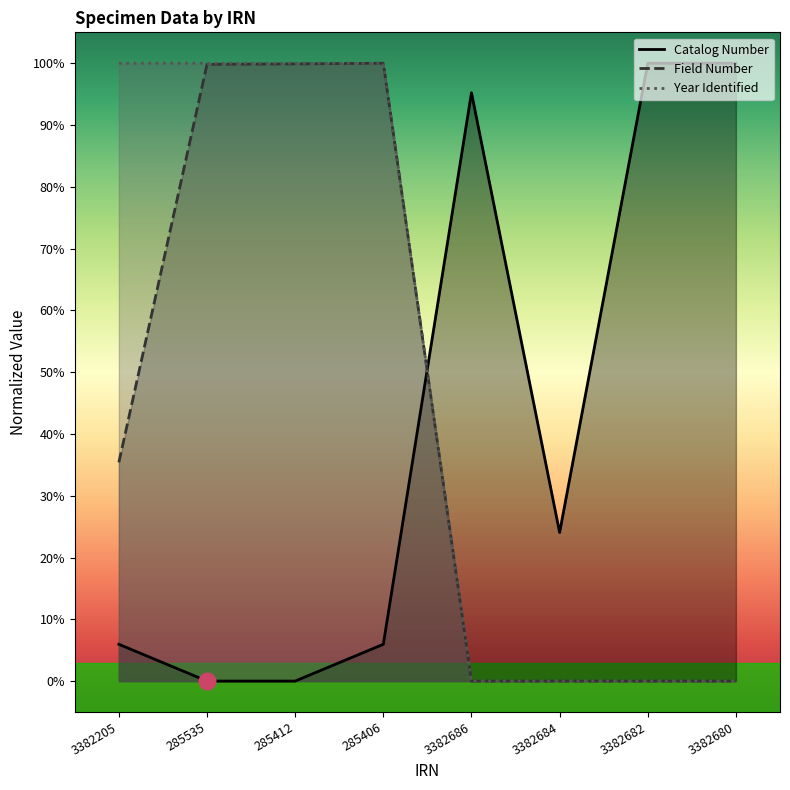

At how many categories does at least one series exceed 99?

6